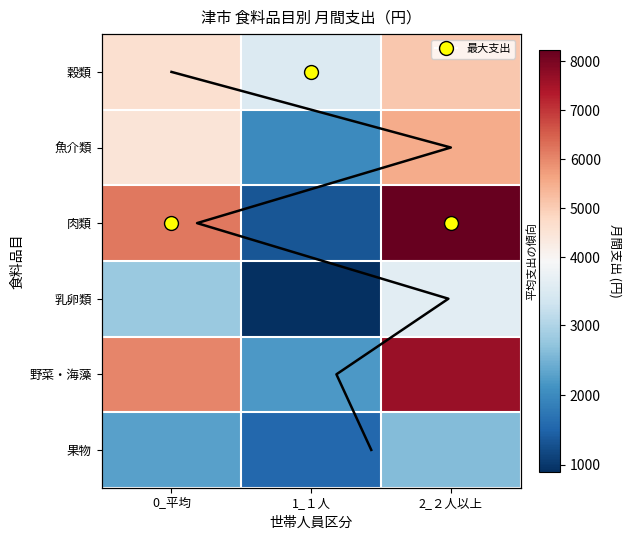

What is the smallest value displayed?

901